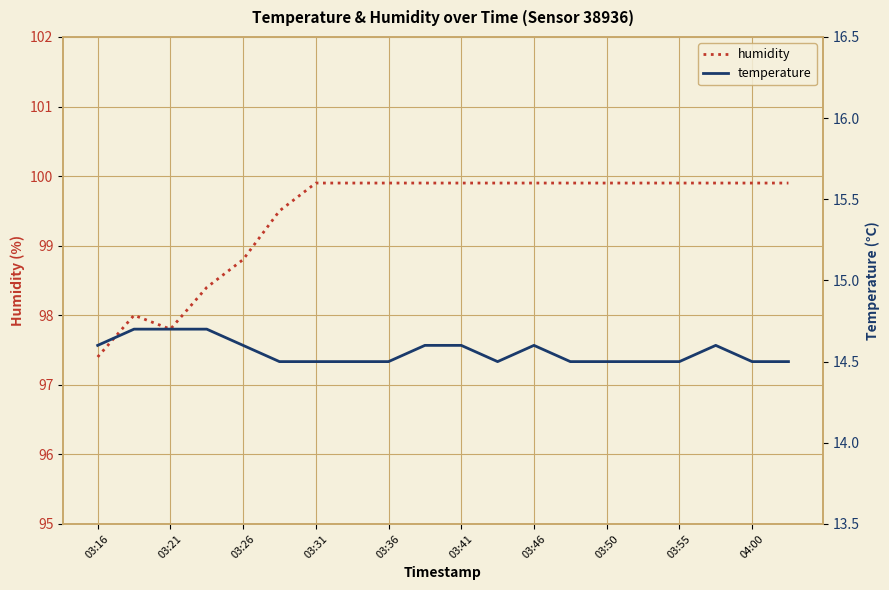

At how many categories does at least one series exceed 91?

20